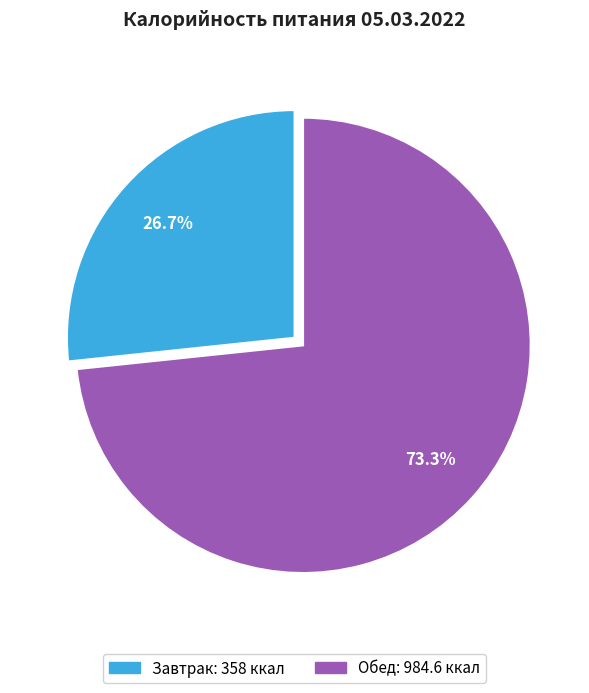

To the nearest percent, what is the combined percentage of Завтрак and Обед?

100%